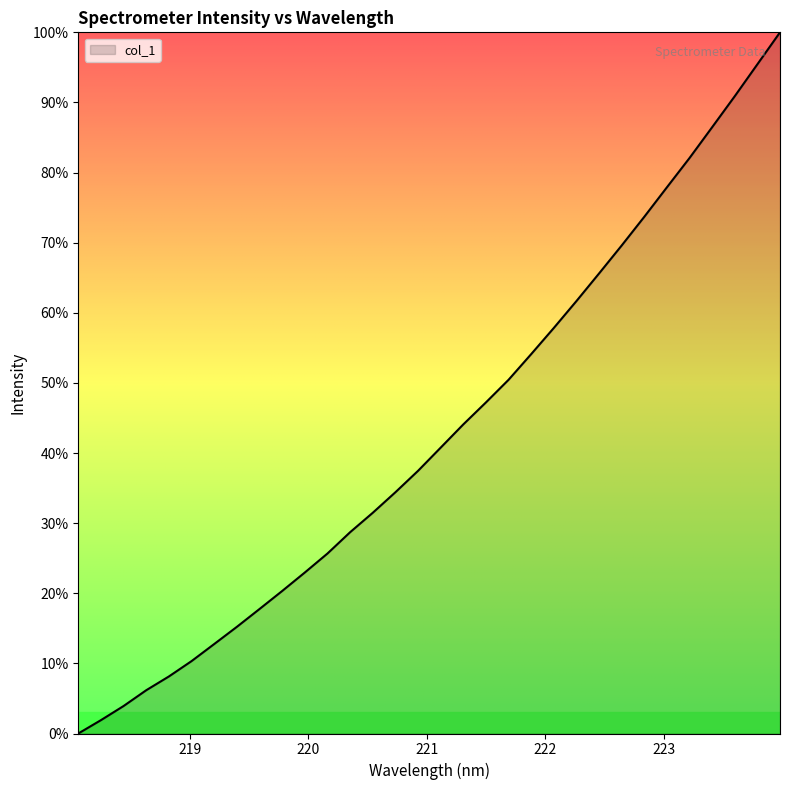

What is the difference between the maximum and minimum values?

100.0